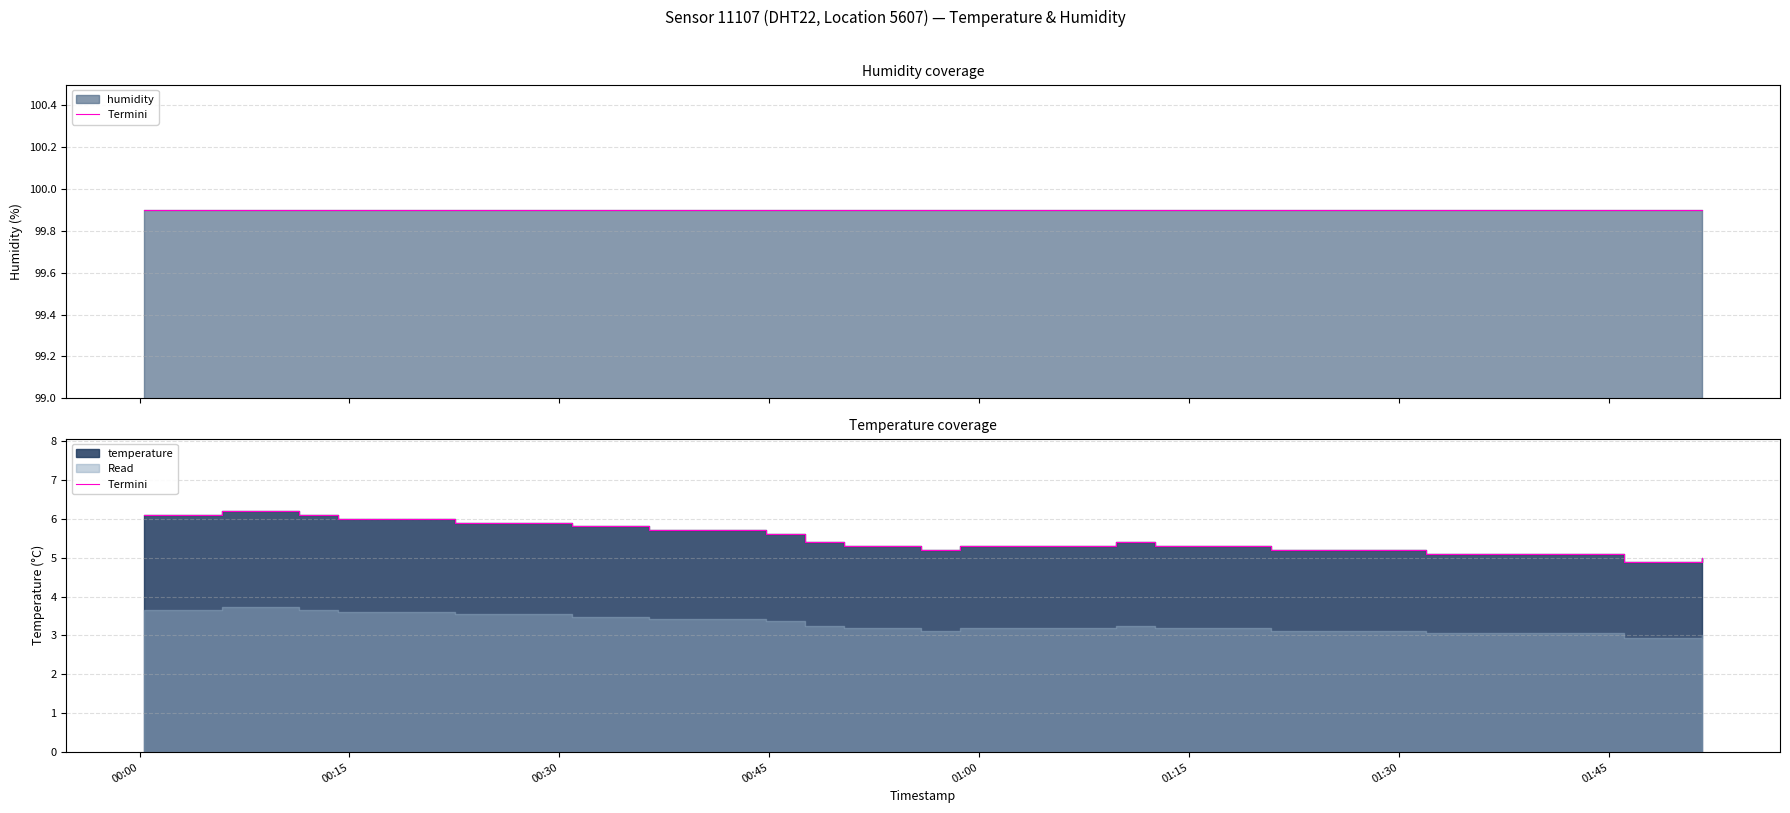

What is the average value?

5.5